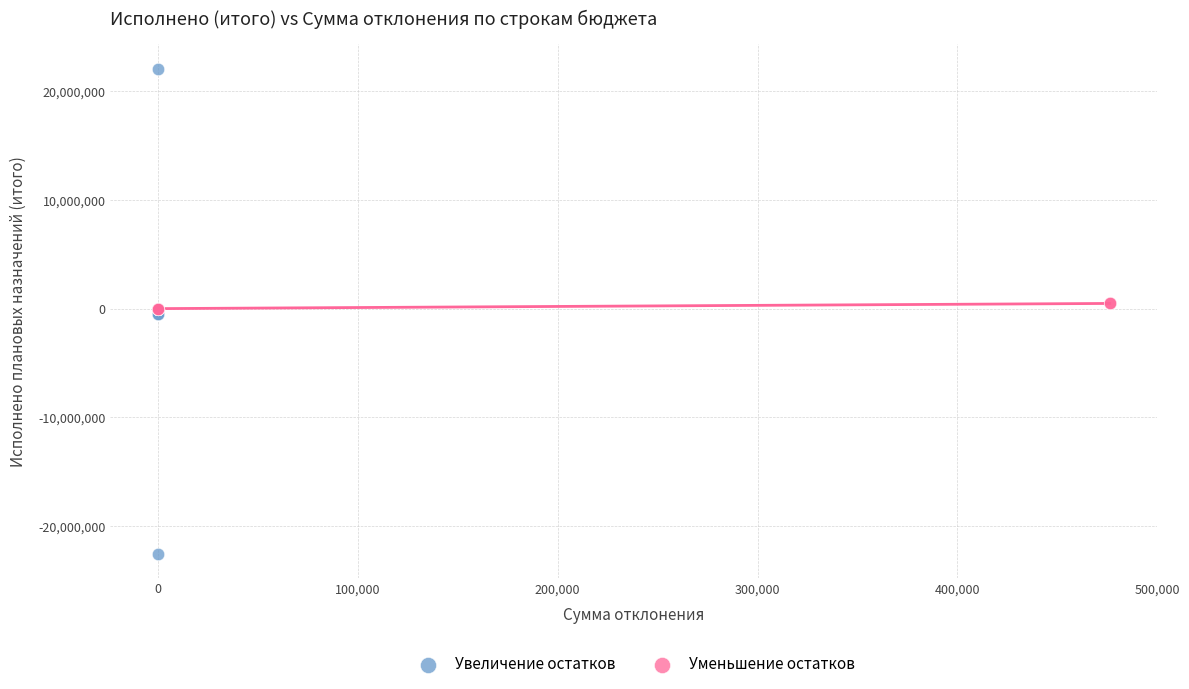

Which series has the widest spread of Y values?

Увеличение остатков